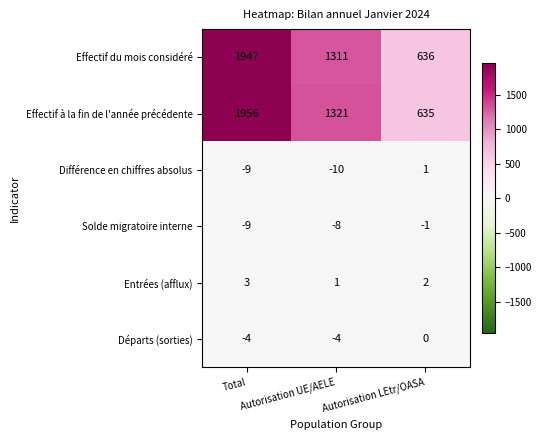

What is the sum of all Entrées (afflux) values?

6